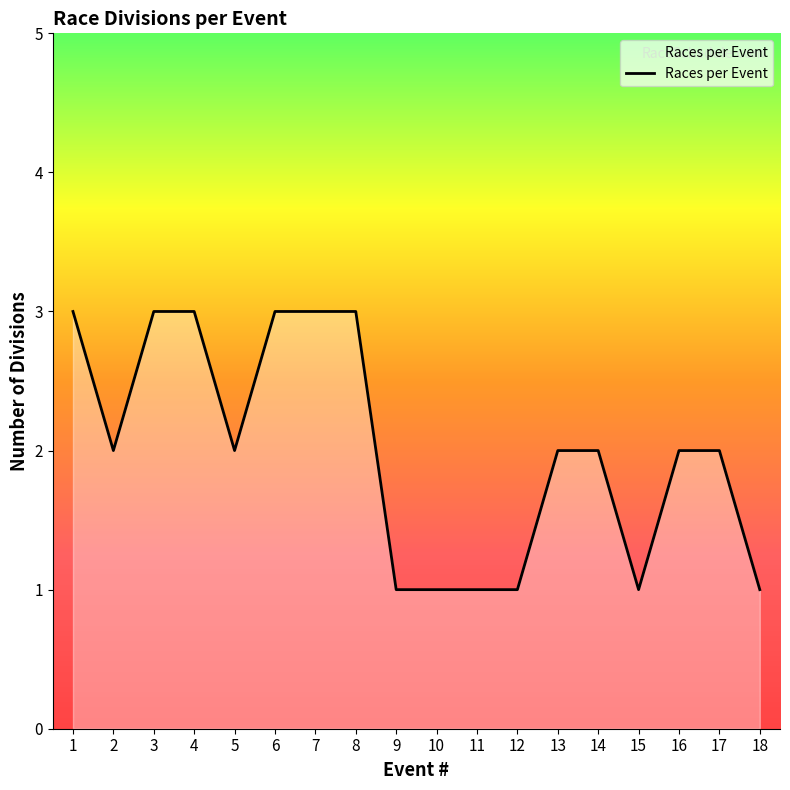

What is the greatest value displayed?

3